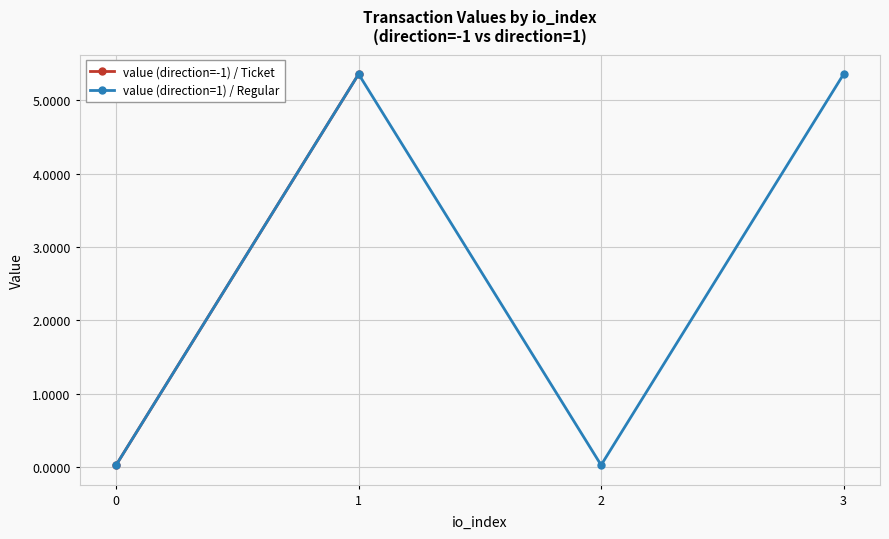

What is the change in value from 2 to 3?

+5.3